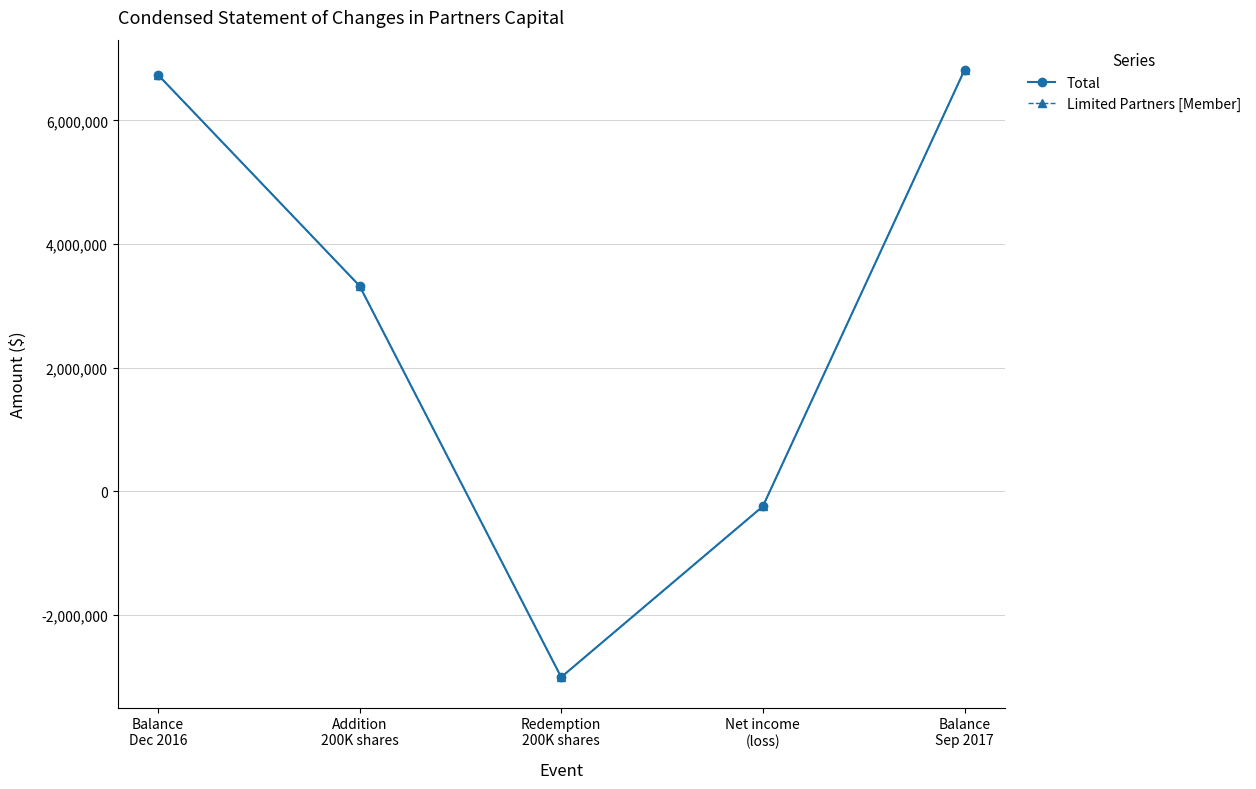

Does the chart have visible grid lines?

Yes